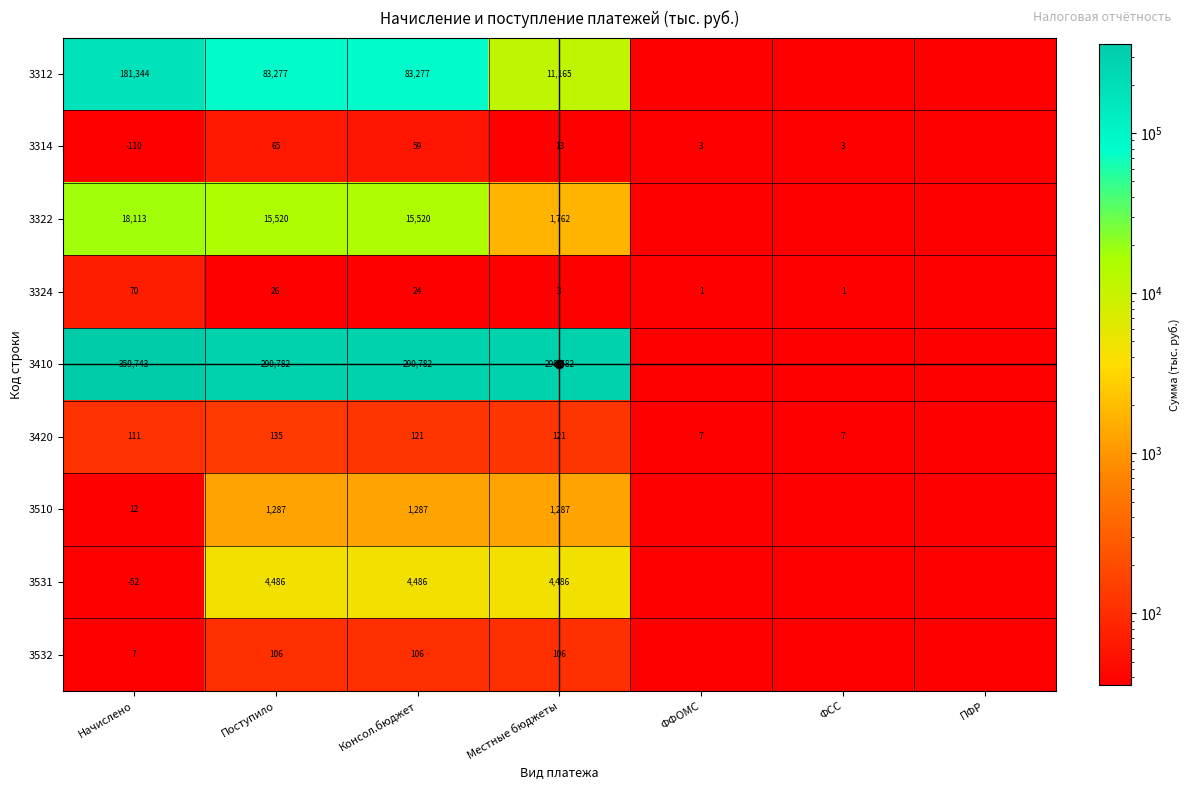

At Начислено, list the series in order from largest to smallest.

3410, 3312, 3322, 3420, 3324, 3510, 3532, 3531, 3314